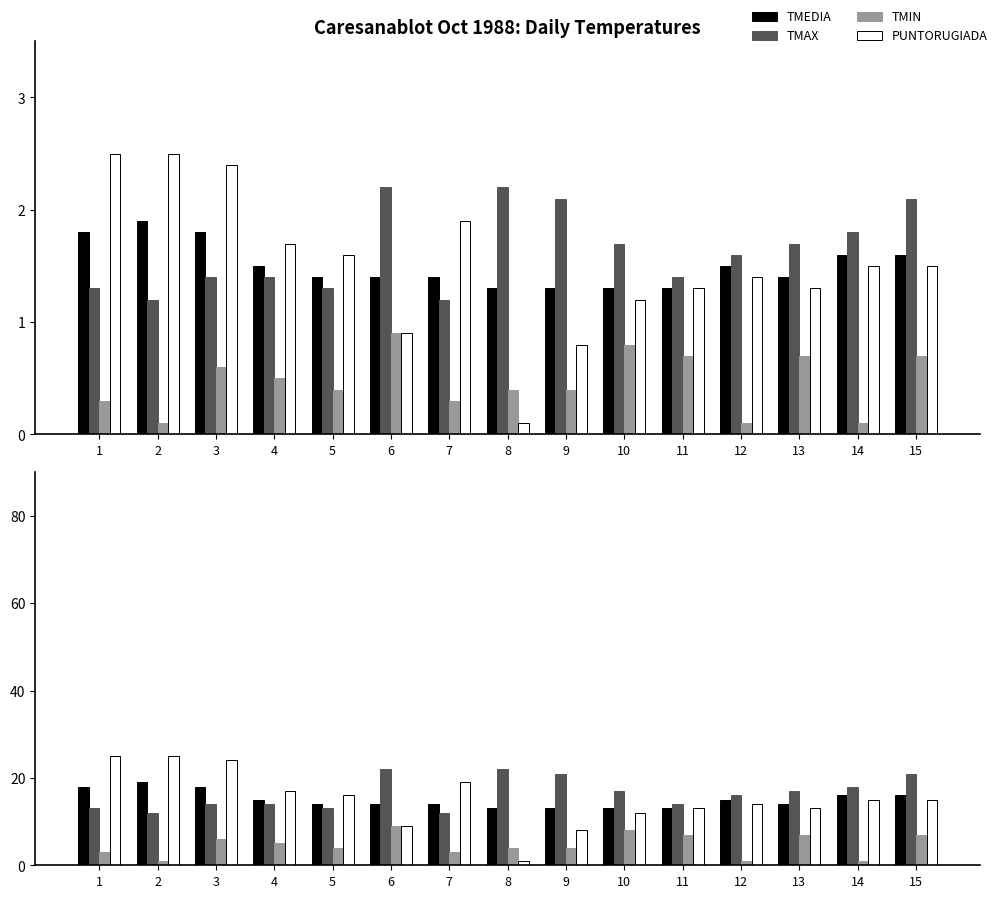

What value does the PUNTORUGIADA series have at 7, to the nearest 10?

20